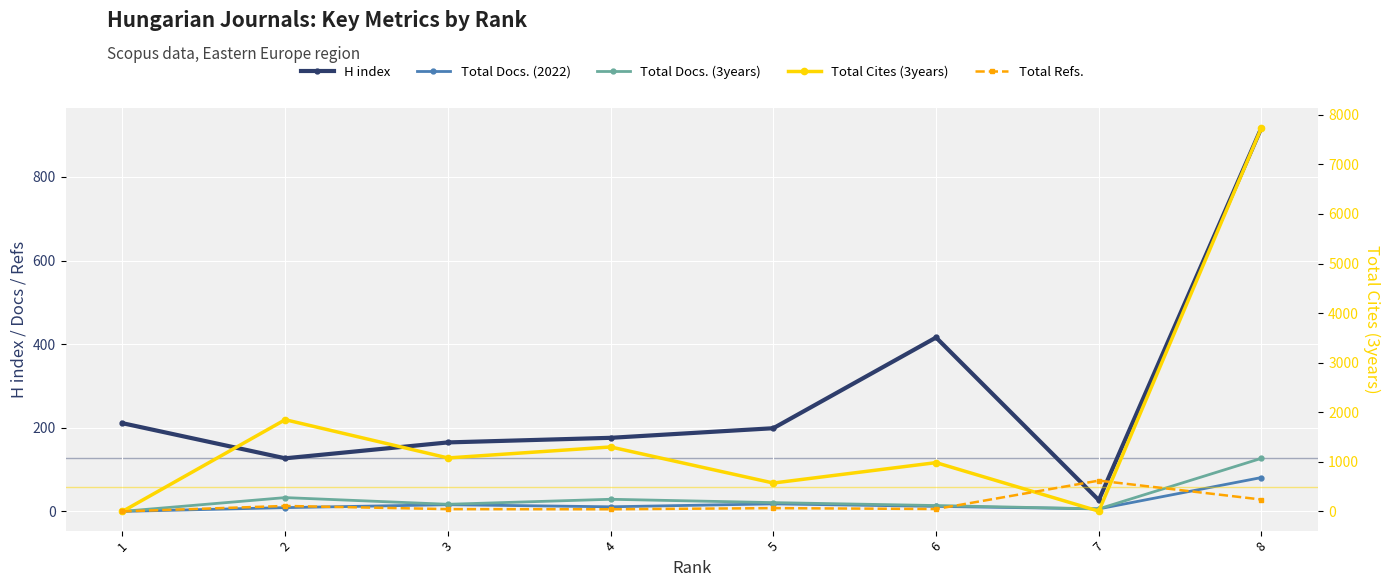

How many lines are shown in the chart?

5